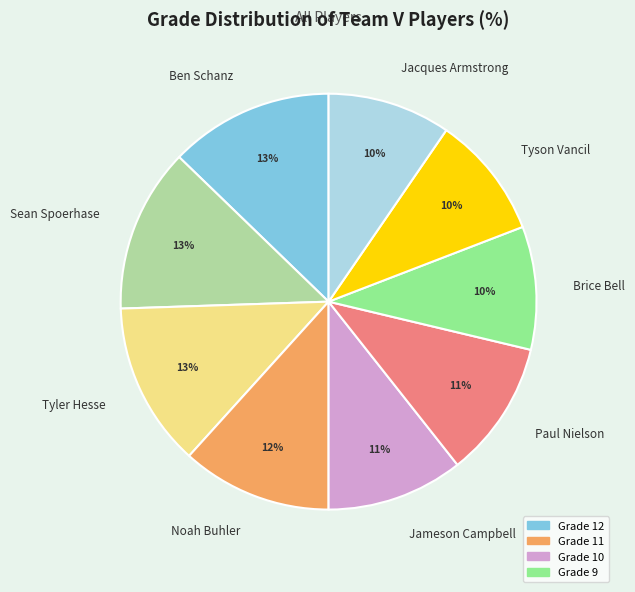

What percentage is the Sean Spoerhase slice, to the nearest percent?

13%